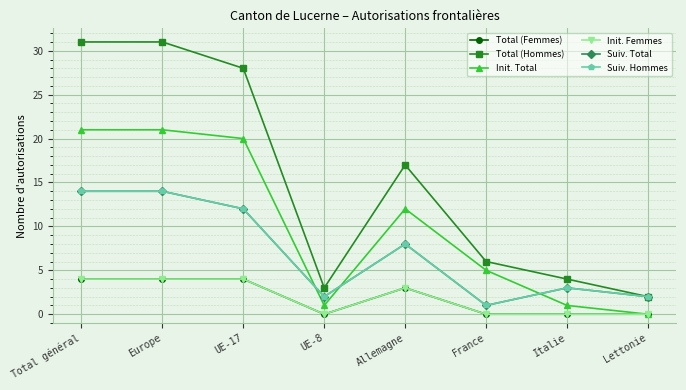

True or false: Suiv. Hommes and Suiv. Total intersect in this chart.

False